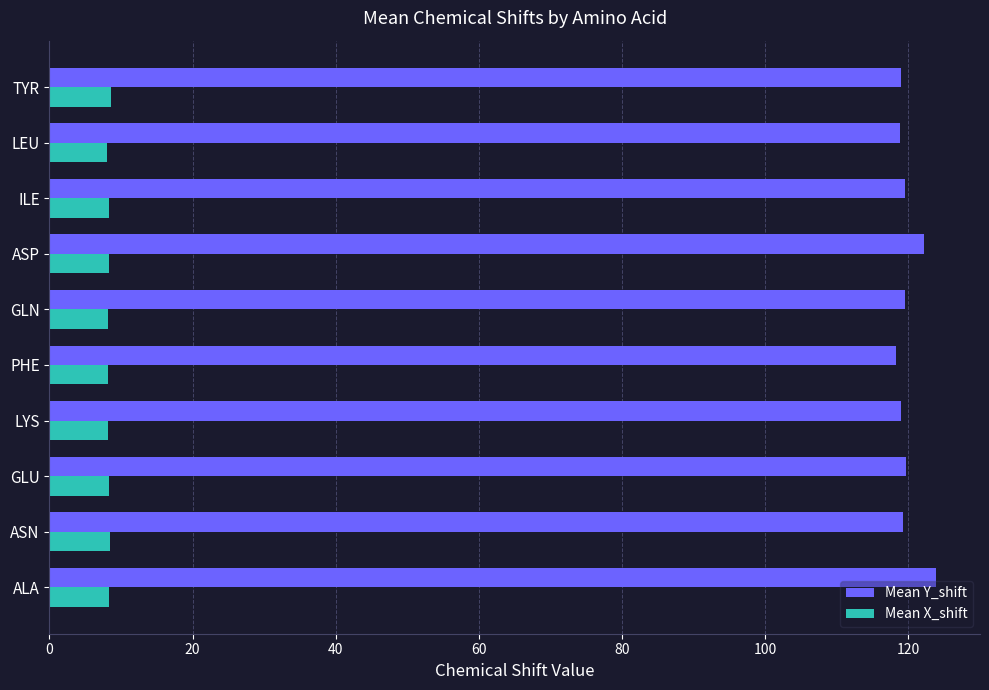

The Mean Y_shift series shows 119.3 at ASN. True or false?

True